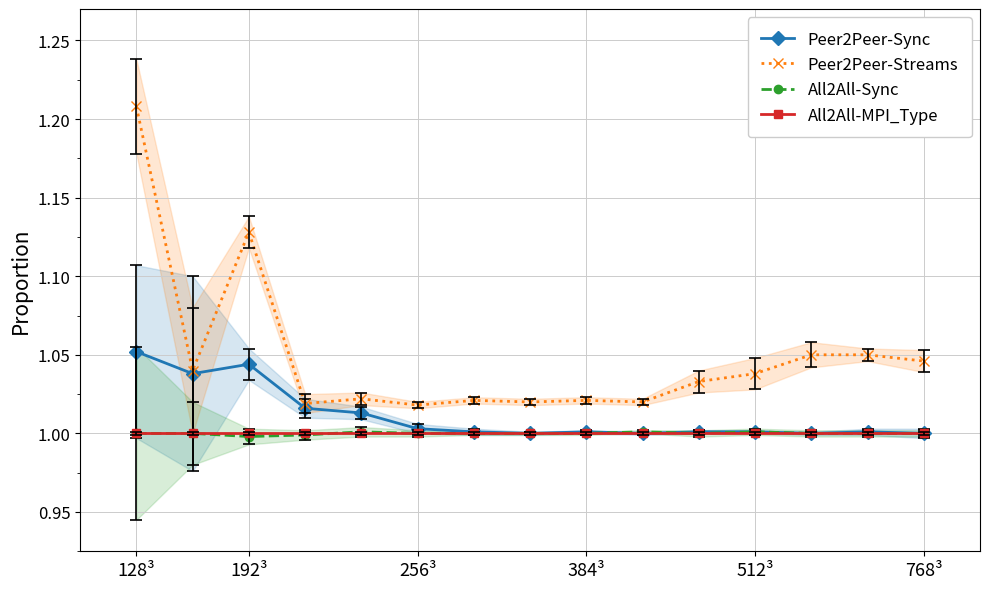

What is the value of the All2All-Sync point at the 11th from the left?

1.0